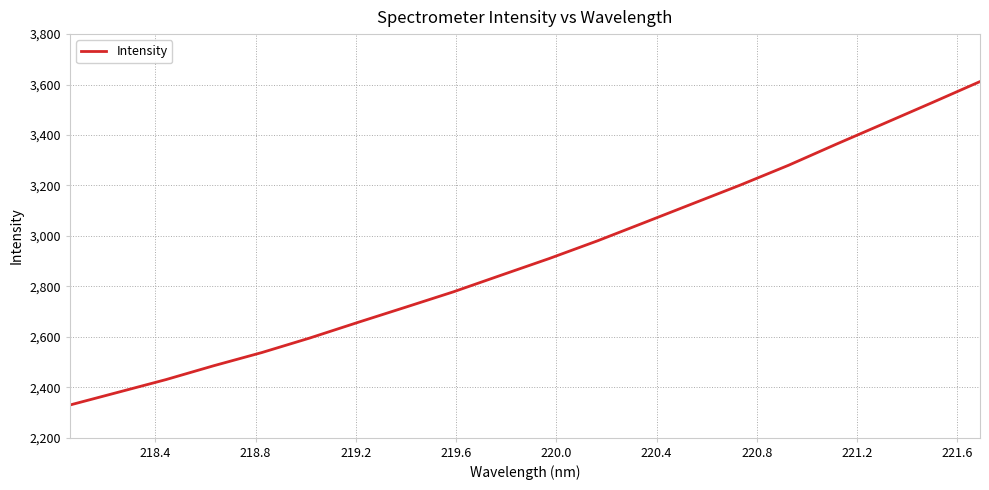

What is the smallest value displayed?

2329.6